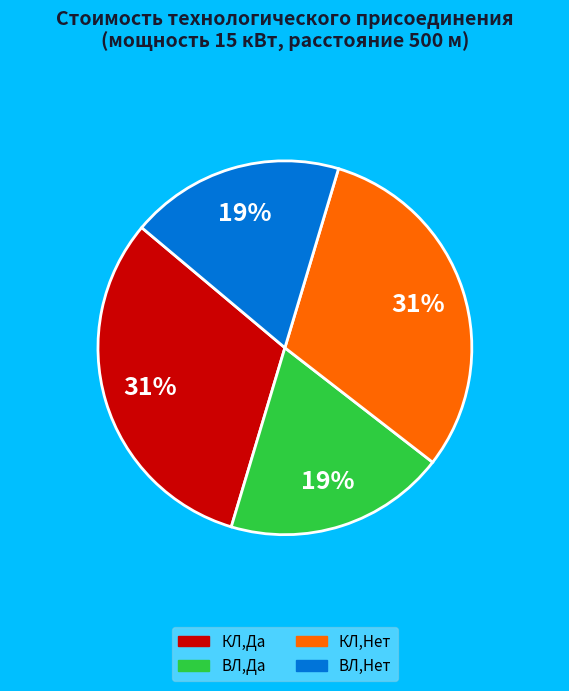

To the nearest percent, what is the average slice percentage?

25%